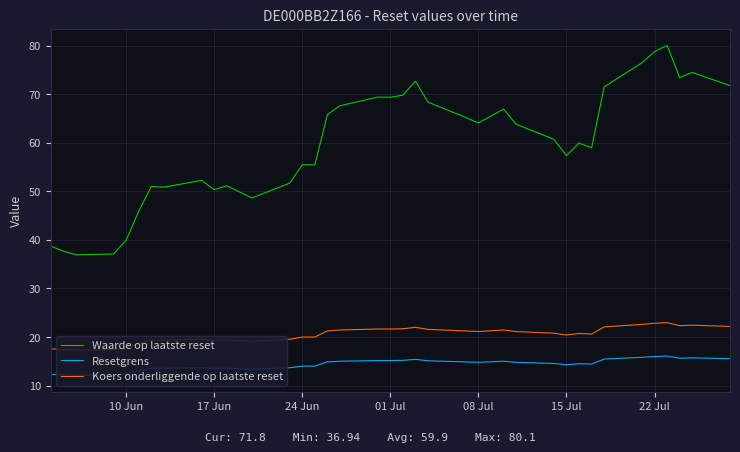

Which series has the largest total across all categories?

Waarde op laatste reset